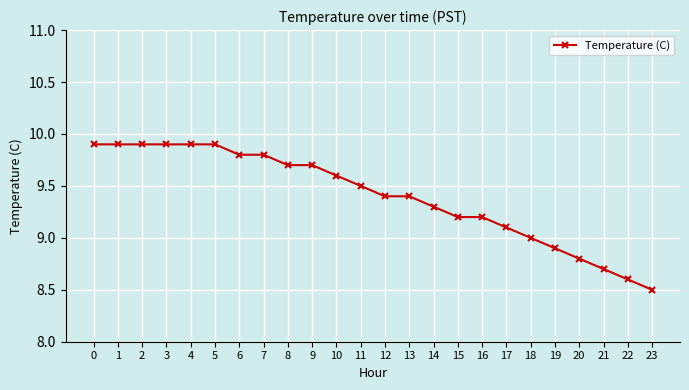

Is this an area chart (filled region under the line)?

No